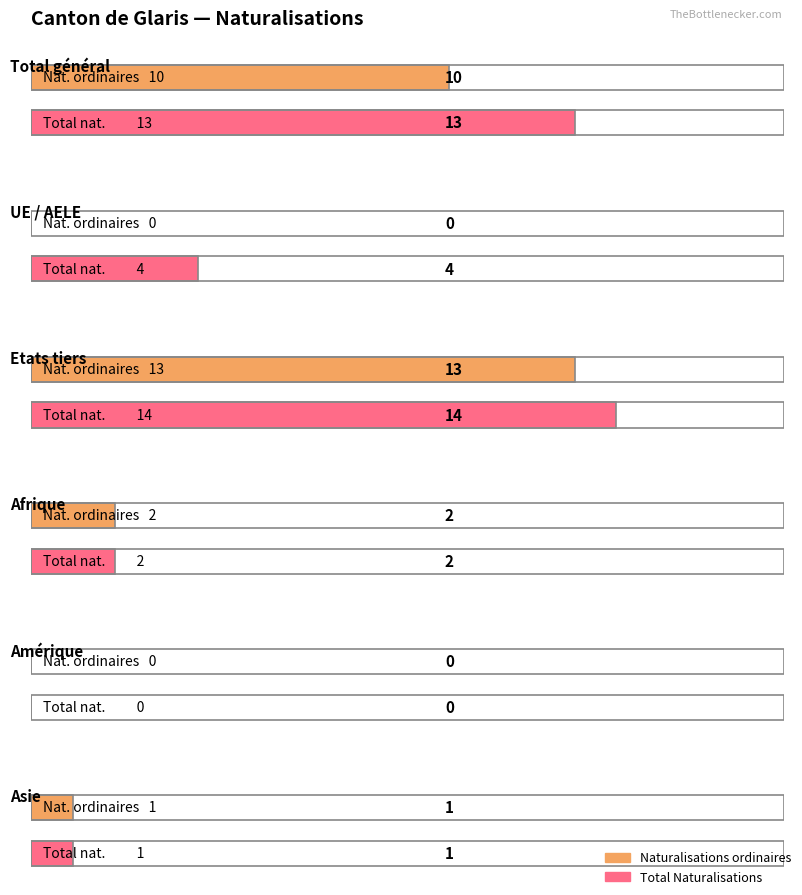

Which series has the largest range (max minus min)?

Total Naturalisations